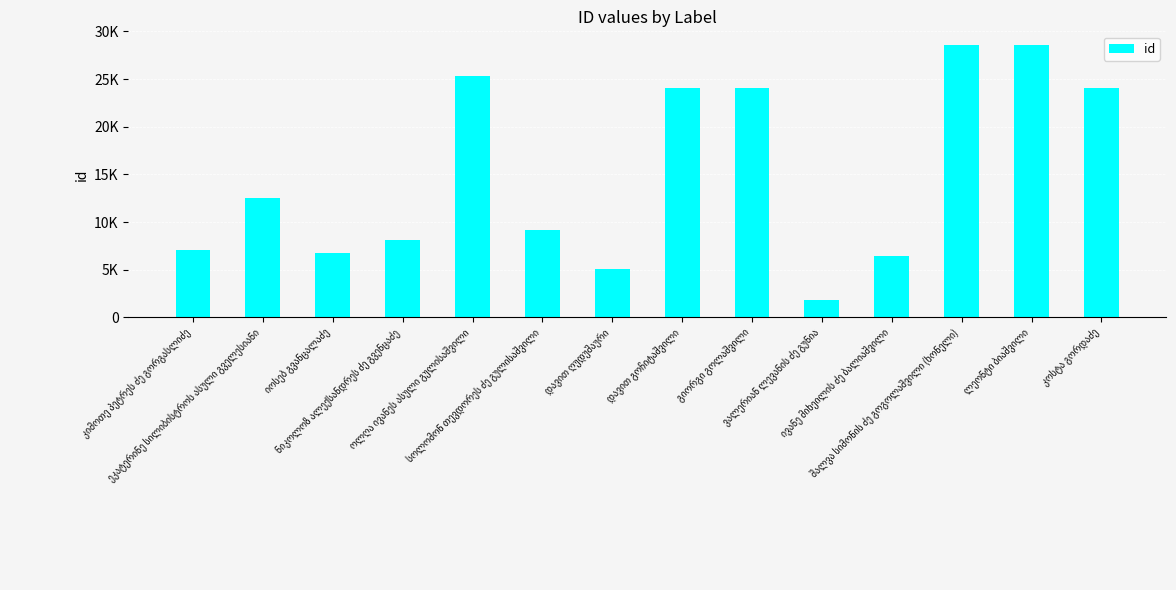

What is the smallest value displayed?

1785